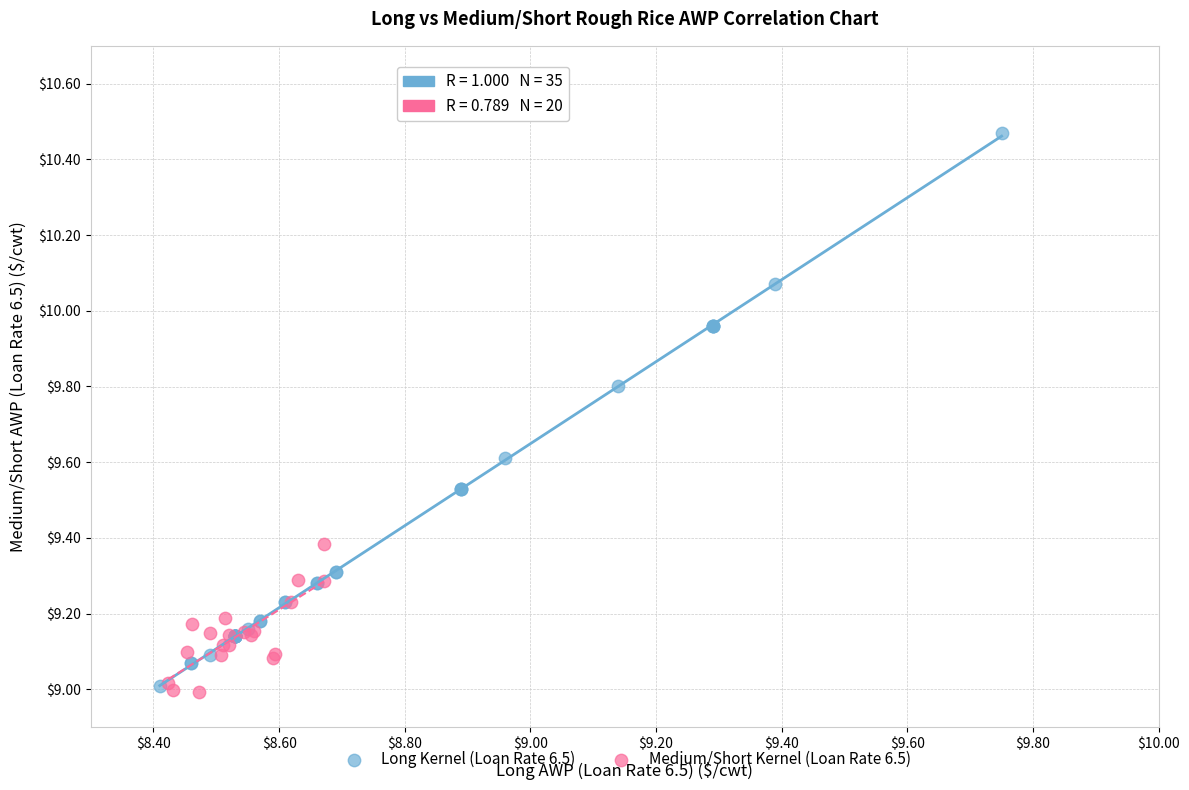

Which series has the largest Y range (max minus min)?

Long Kernel (Loan Rate 6.5)